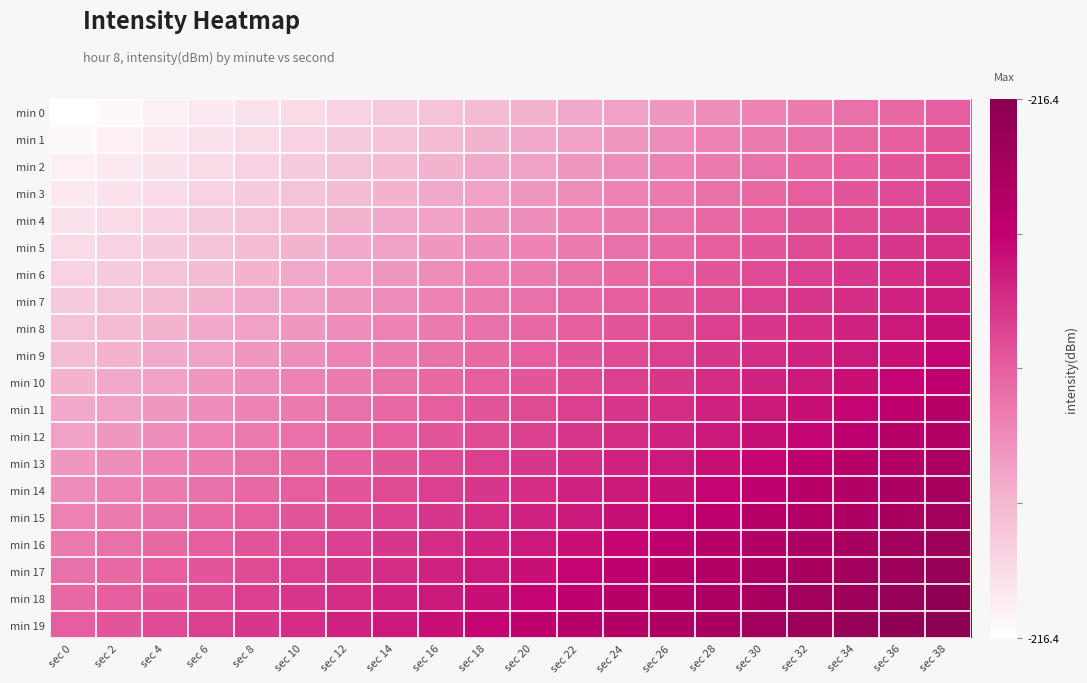

At sec 36, list the series in order from largest to smallest.

min 19, min 18, min 17, min 16, min 15, min 14, min 13, min 12, min 11, min 10, min 9, min 8, min 7, min 6, min 5, min 4, min 3, min 2, min 1, min 0